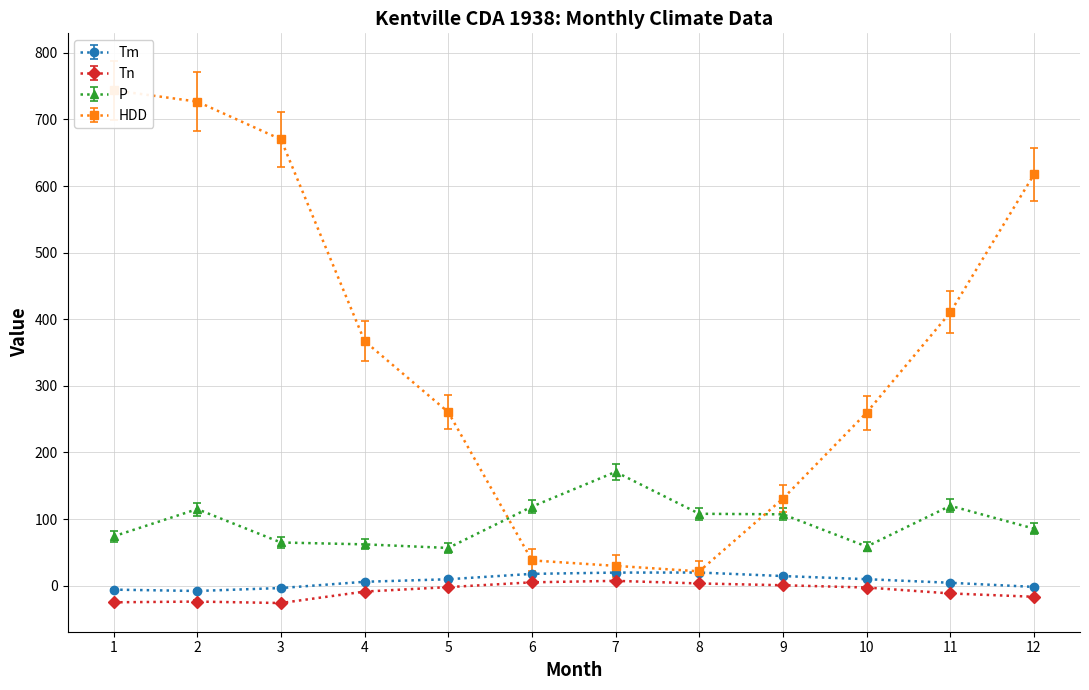

What is the minimum value for HDD?

21.5